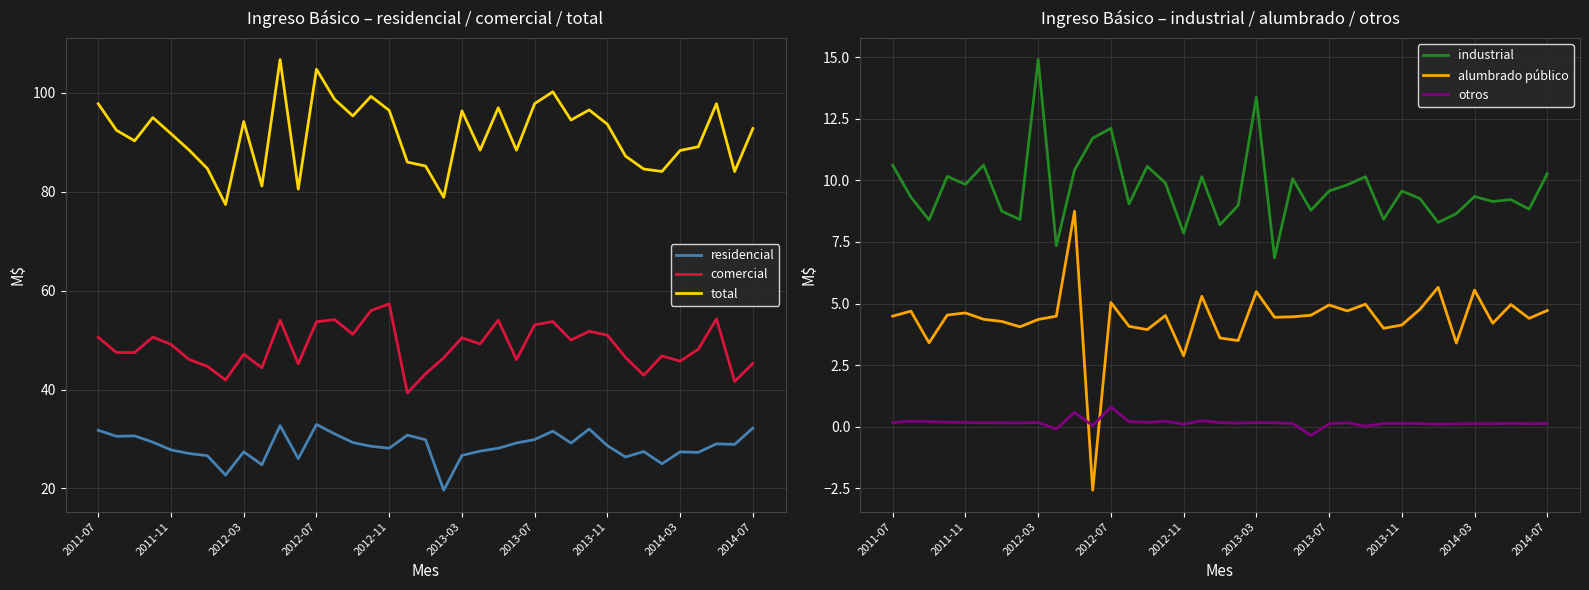

The residencial series shows 11.6 at 35. True or false?

False